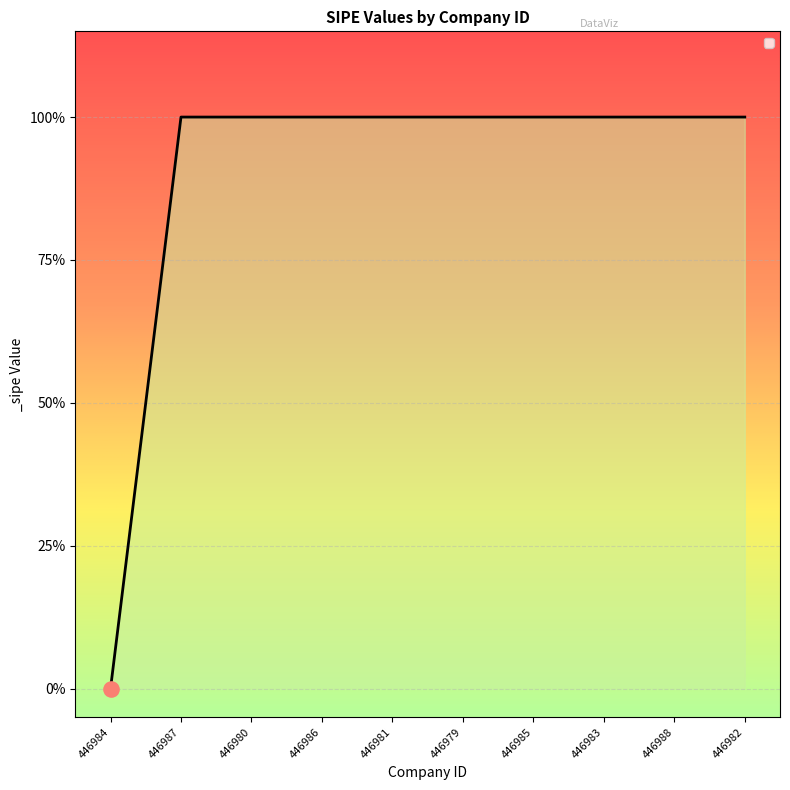

Which has a higher value, 446984 or 446985?

446985